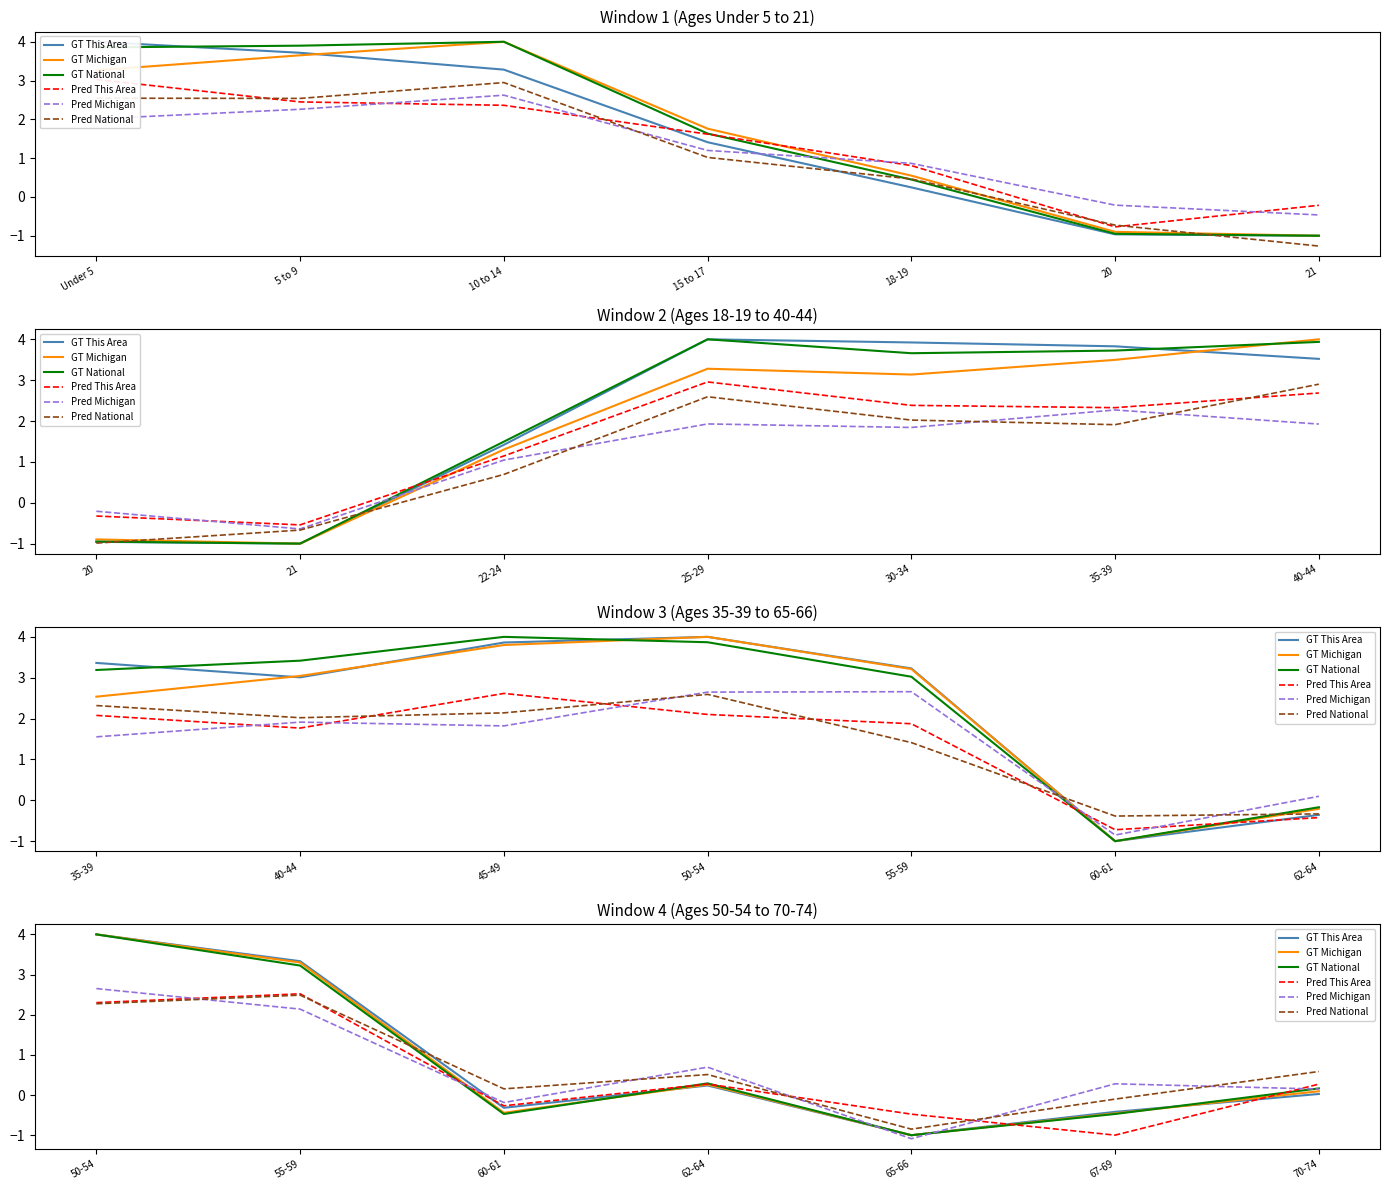

Is it true that GT National equals 0.3 at 21?

False